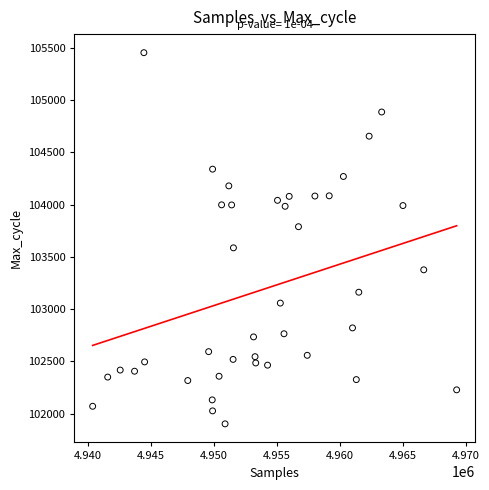

What is the range of Y values (max minus min)?

3547